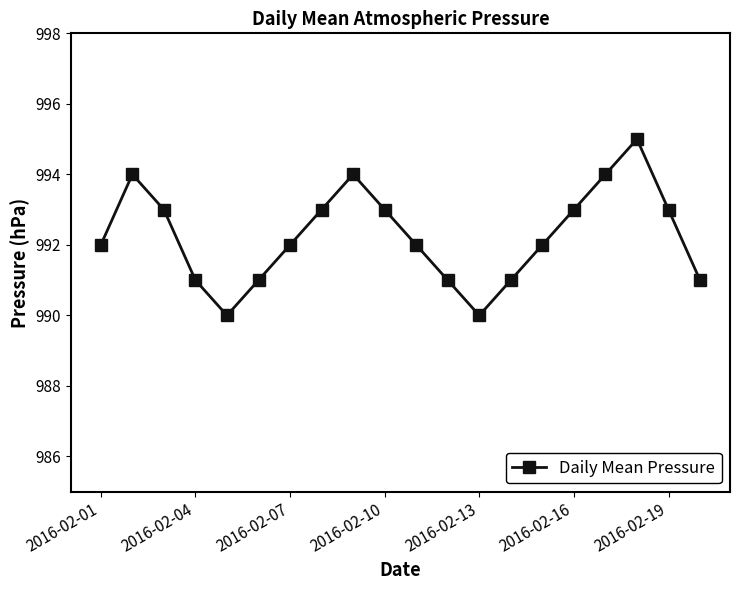

What is the difference between the maximum and minimum values?

5